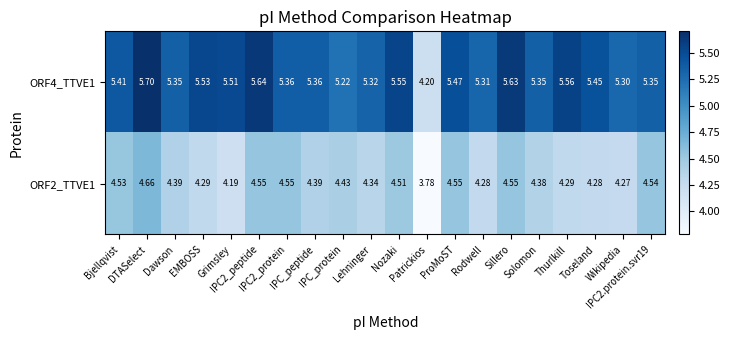

Count the number of data series in this chart.

2